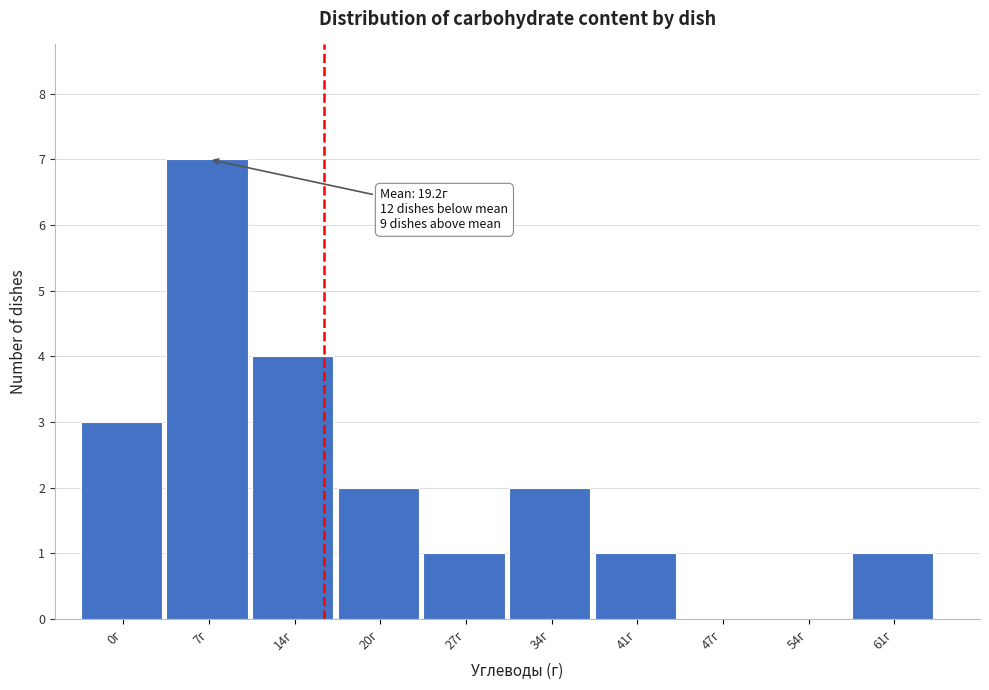

Reading left to right, extract all data points from this chart.

0г=3	7г=7	14г=4	20г=2	27г=1	34г=2	41г=1	47г=0	54г=0	61г=1